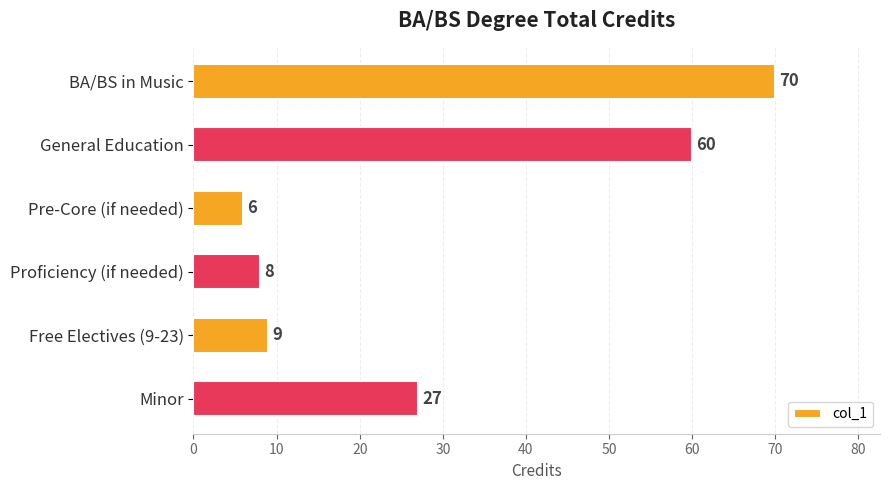

Reading top to bottom, list all the values displayed in this chart.

BA/BS in Music=70	General Education=60	Pre-Core (if needed)=6	Proficiency (if needed)=8	Free Electives (9-23)=9	Minor=27